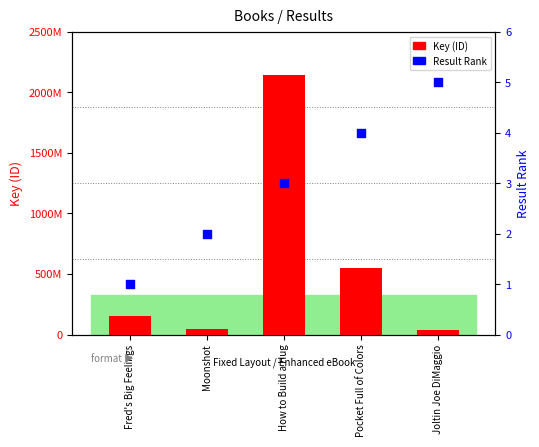

Which series contains the highest Y value?

Key (ID)